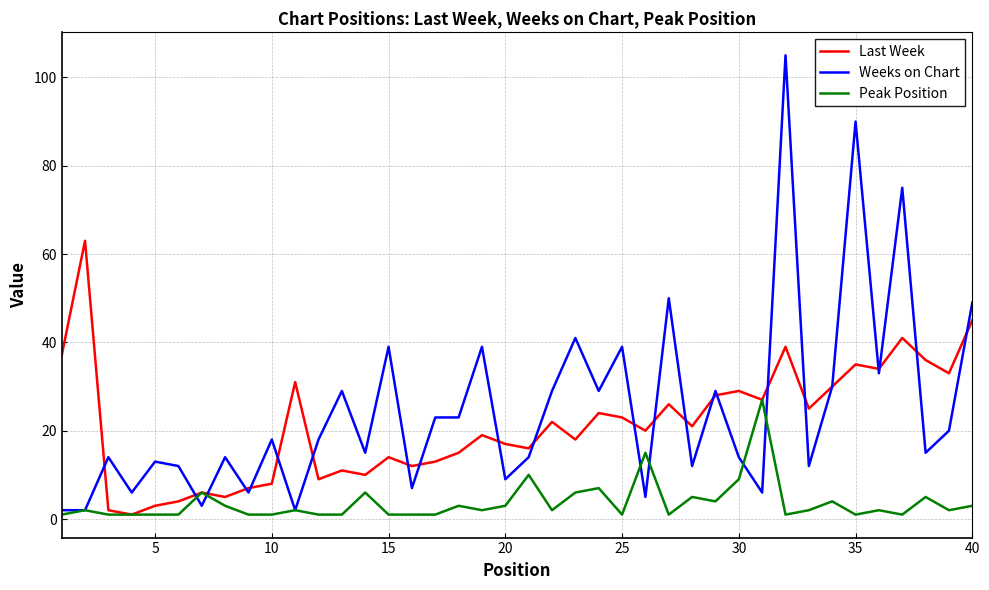

What is the maximum value shown in the chart?

105